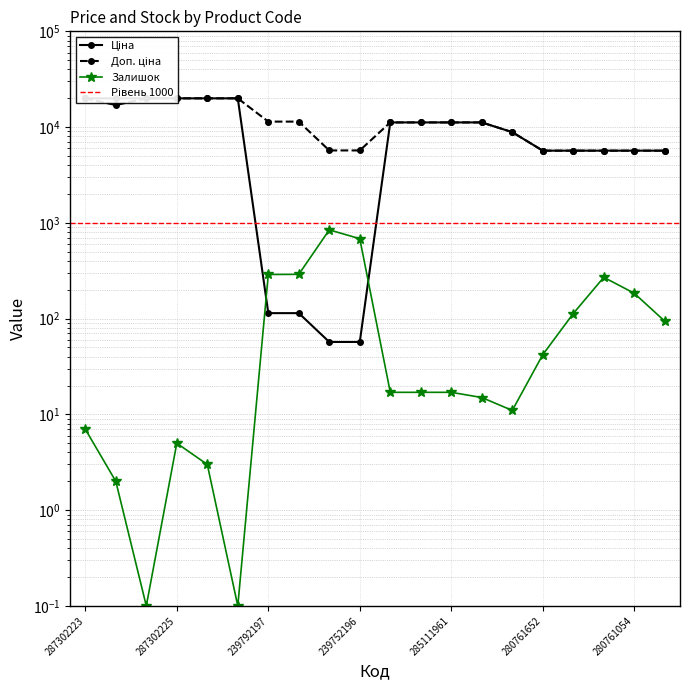

What is the value of the Залишок point at the 3rd from the left?

0.1